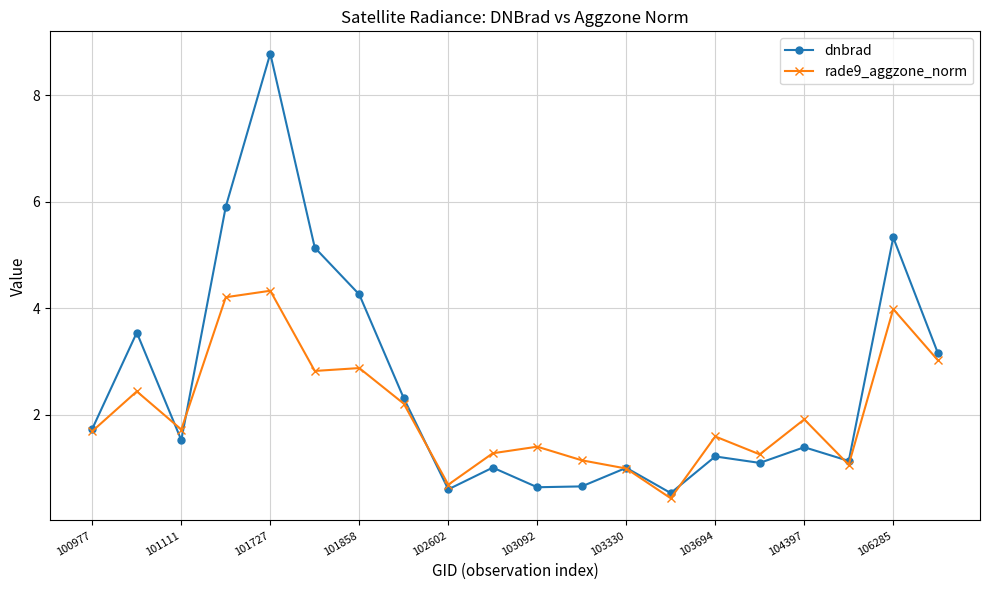

What are all the series names shown in the legend?

dnbrad, rade9_aggzone_norm